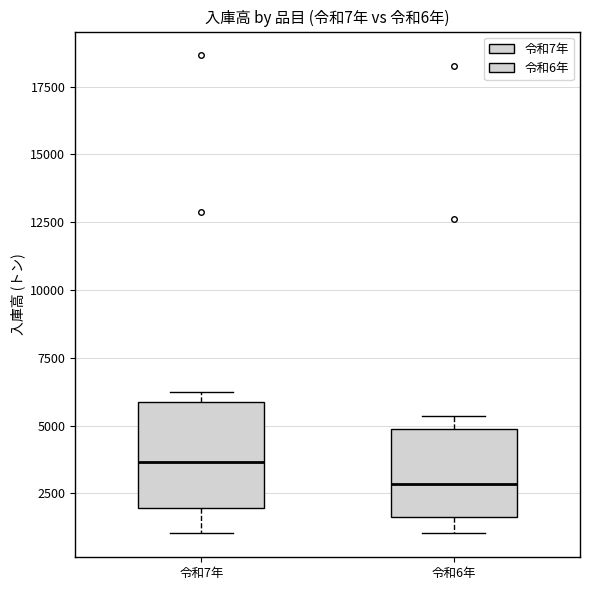

Reading left to right, read every box against the y-axis: the position of its median line, the range the box covers, and the ends of its whiskers. The values are not printed on the chart, so give them approximately, as read against the axis.

令和7年: median 3500, box 2000 to 6000, whiskers 1000 to 6500
令和6年: median 3000, box 1500 to 5000, whiskers 1000 to 5500